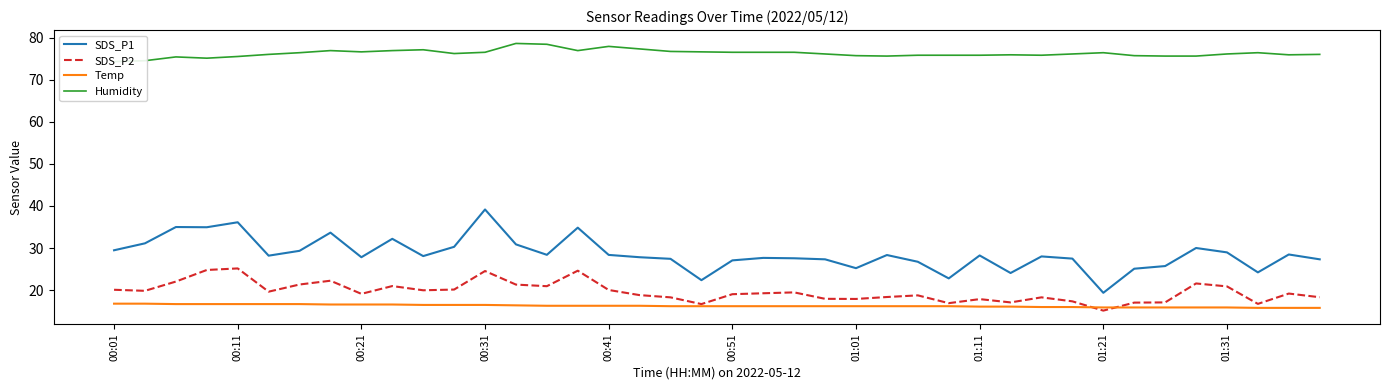

In SDS_P2, how many points are higher than both neighbors (excluding endpoints)?

11